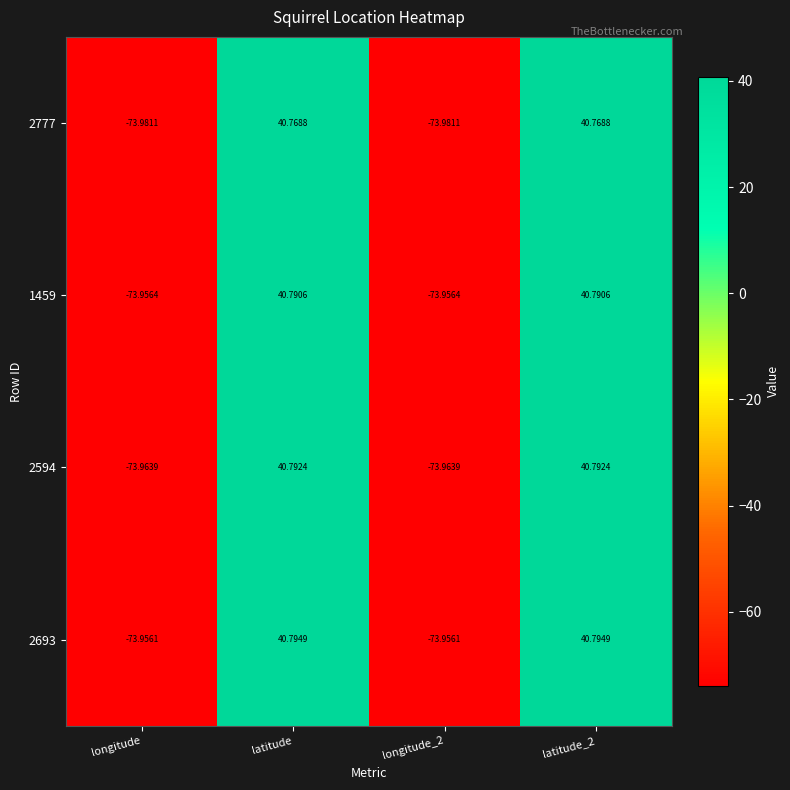

Where does the 2777 series first go above 40?

latitude